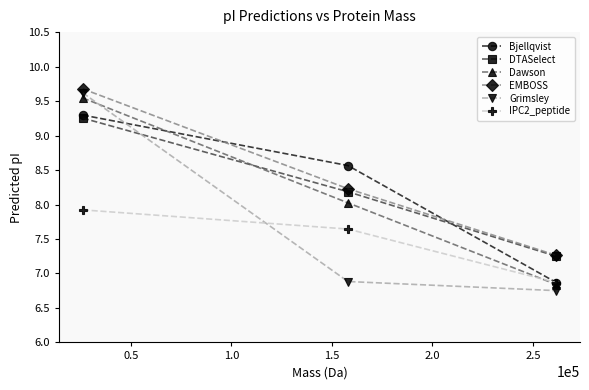

What is the maximum value shown in the chart?

9.7